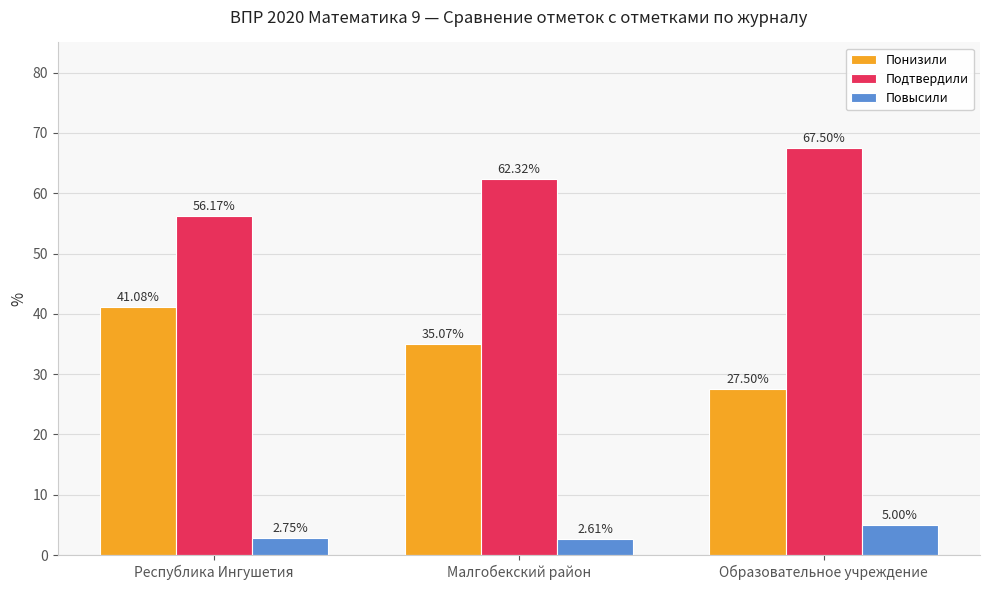

Which series changed the most between Республика Ингушетия and Малгобекский район?

Подтвердили